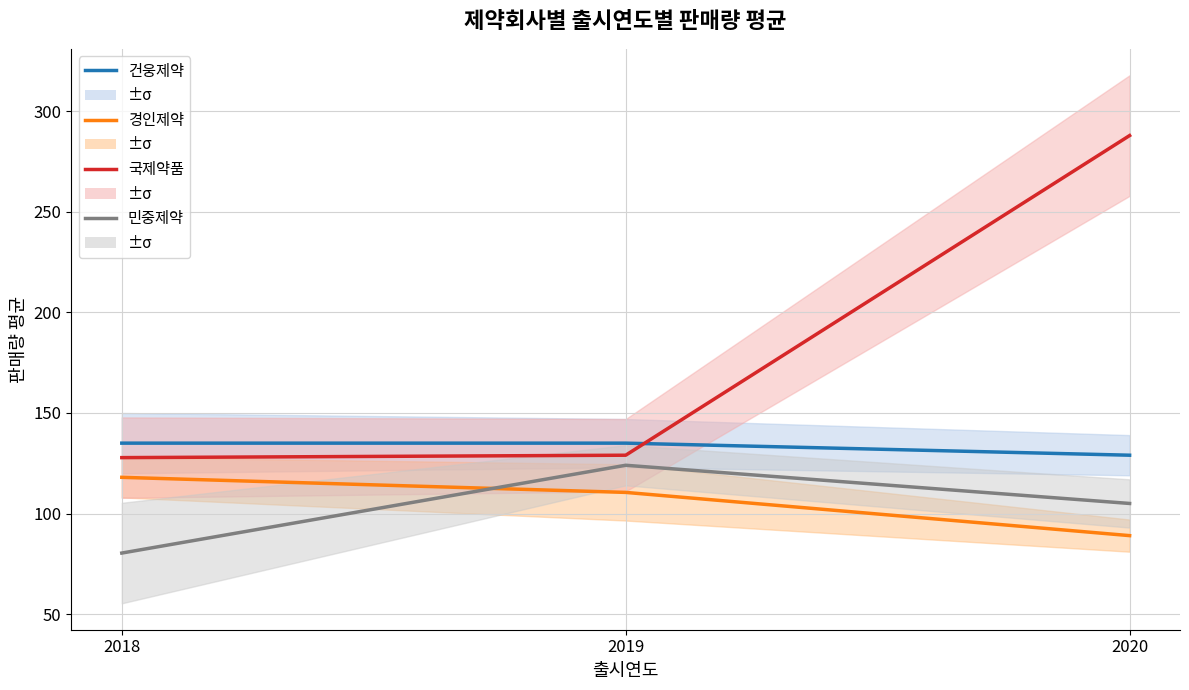

What is the sum of all 민중제약 values?

309.3